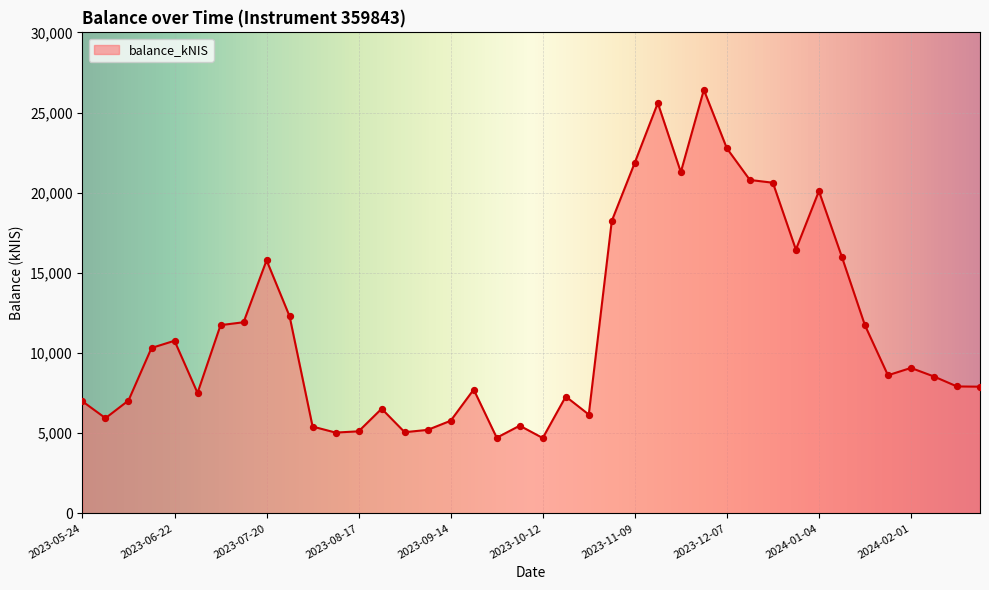

What is the minimum value shown in the chart?

4699.4